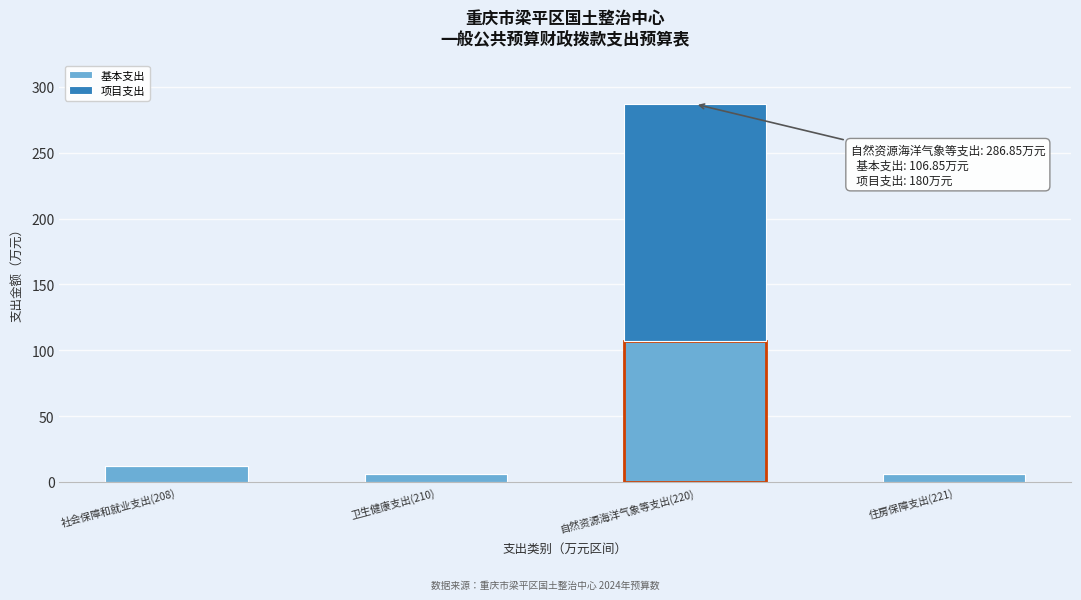

At which label does 基本支出 reach its peak?

自然资源海洋气象等支出(220)